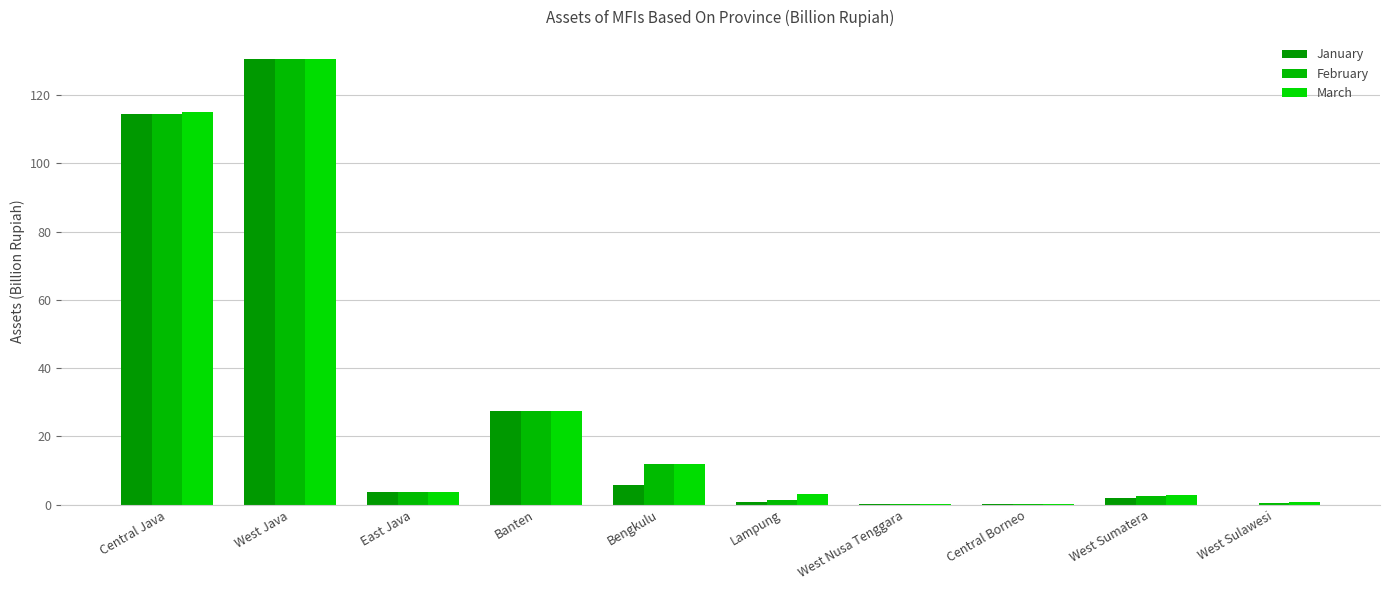

At which label does February first exceed 3?

Central Java